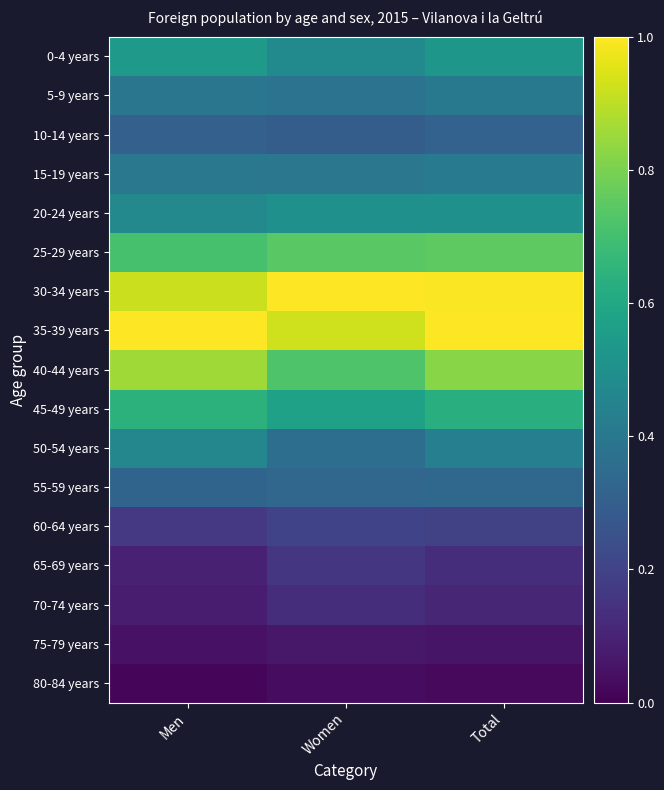

Reading left to right, what are all the values shown in this chart?

0-4 years: Men=0.5	Women=0.5	Total=0.5
5-9 years: Men=0.4	Women=0.4	Total=0.4
10-14 years: Men=0.3	Women=0.3	Total=0.3
15-19 years: Men=0.4	Women=0.4	Total=0.4
20-24 years: Men=0.5	Women=0.5	Total=0.5
25-29 years: Men=0.7	Women=0.7	Total=0.8
30-34 years: Men=0.9	Women=1.0	Total=1.0
35-39 years: Men=1.0	Women=0.9	Total=1.0
40-44 years: Men=0.9	Women=0.7	Total=0.8
45-49 years: Men=0.6	Women=0.6	Total=0.6
50-54 years: Men=0.5	Women=0.4	Total=0.4
55-59 years: Men=0.3	Women=0.3	Total=0.3
60-64 years: Men=0.2	Women=0.2	Total=0.2
65-69 years: Men=0.1	Women=0.2	Total=0.1
70-74 years: Men=0.1	Women=0.1	Total=0.1
75-79 years: Men=0.1	Women=0.1	Total=0.1
80-84 years: Men=0.0	Women=0.0	Total=0.0